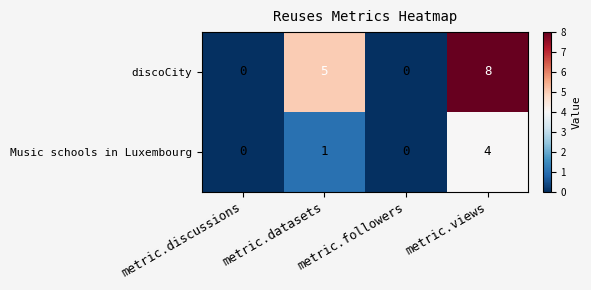

Which series has the largest total across all categories?

discoCity